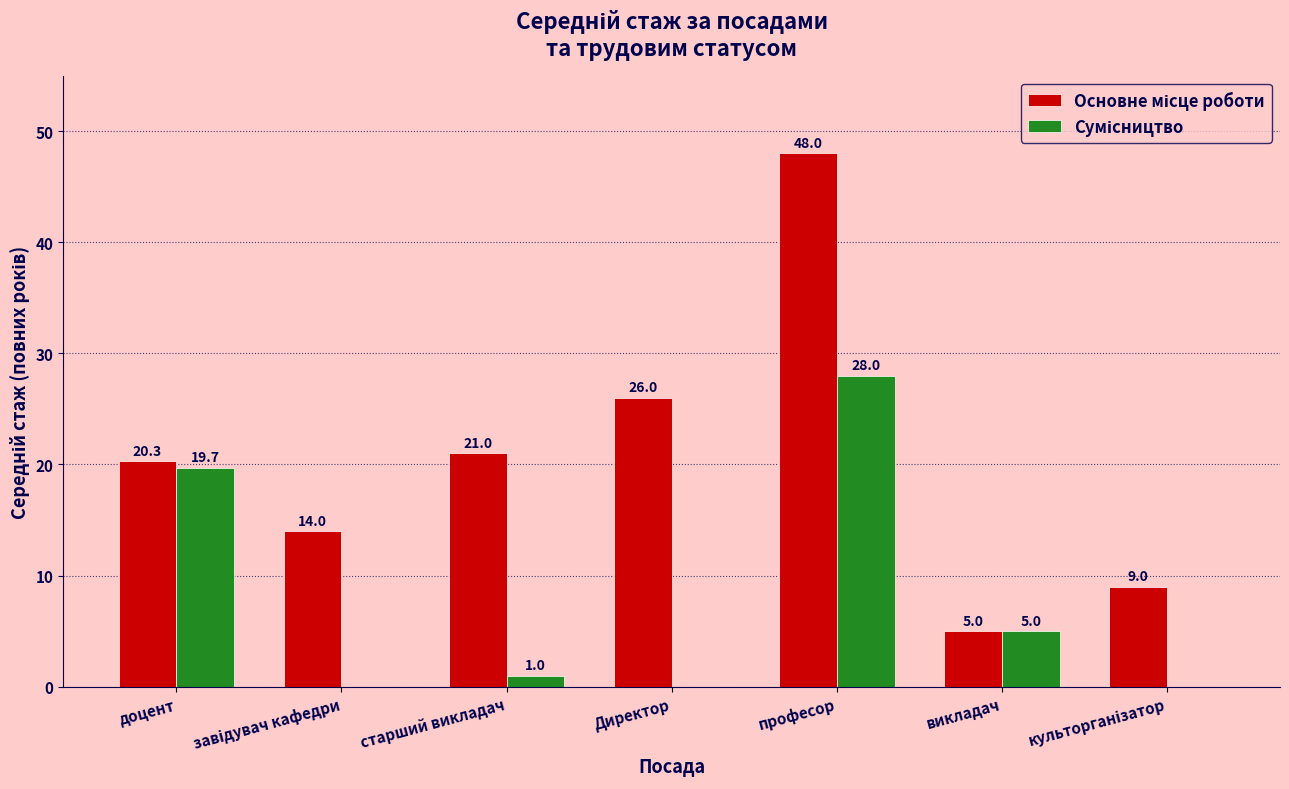

At which category is the sum across all series the highest?

професор